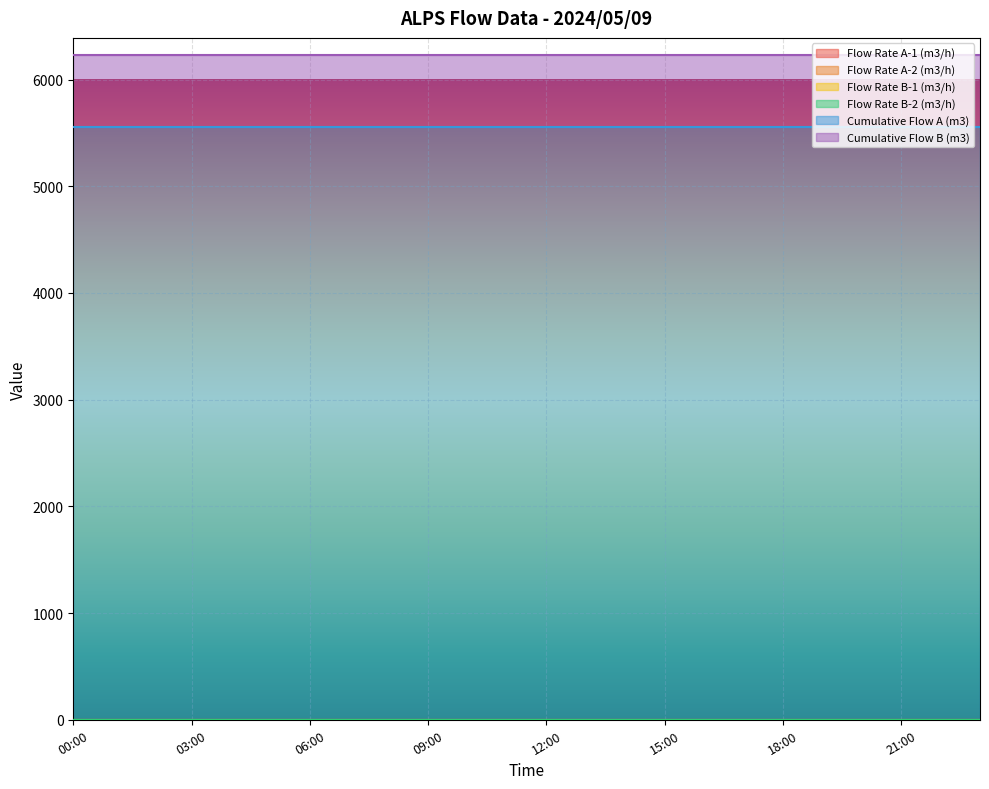

True or false: Cumulative Flow A (m3) and Cumulative Flow B (m3) intersect in this chart.

False